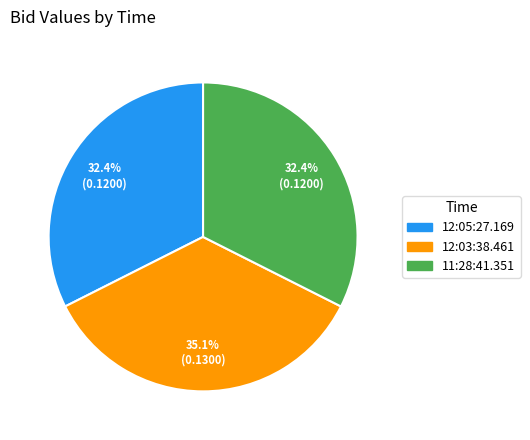

Does 12:03:38.461 account for over 50% of the chart?

No